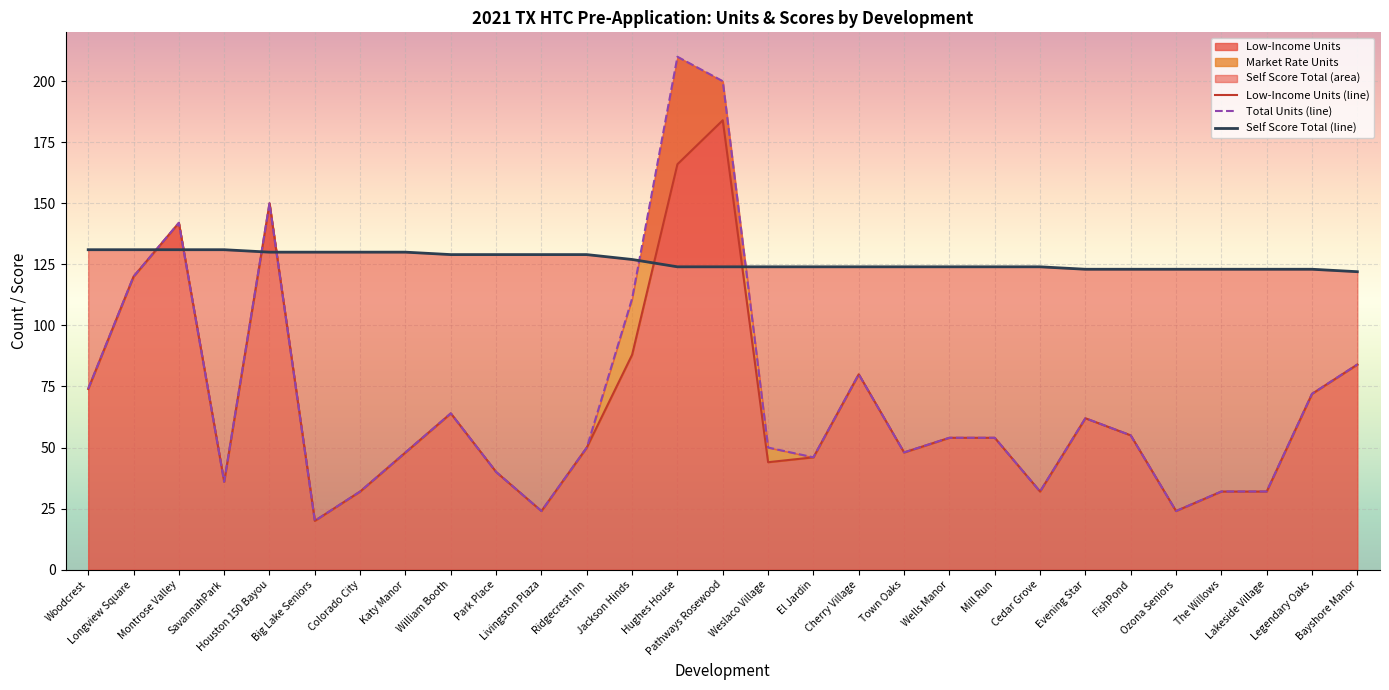

Read the Total Units value at Bayshore Manor.

84